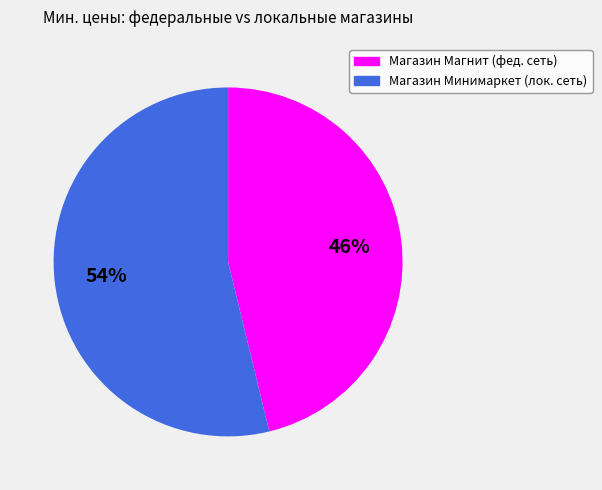

Is the sum of Магазин Магнит (фед. сеть) and Магазин Минимаркет (лок. сеть) greater than half?

Yes